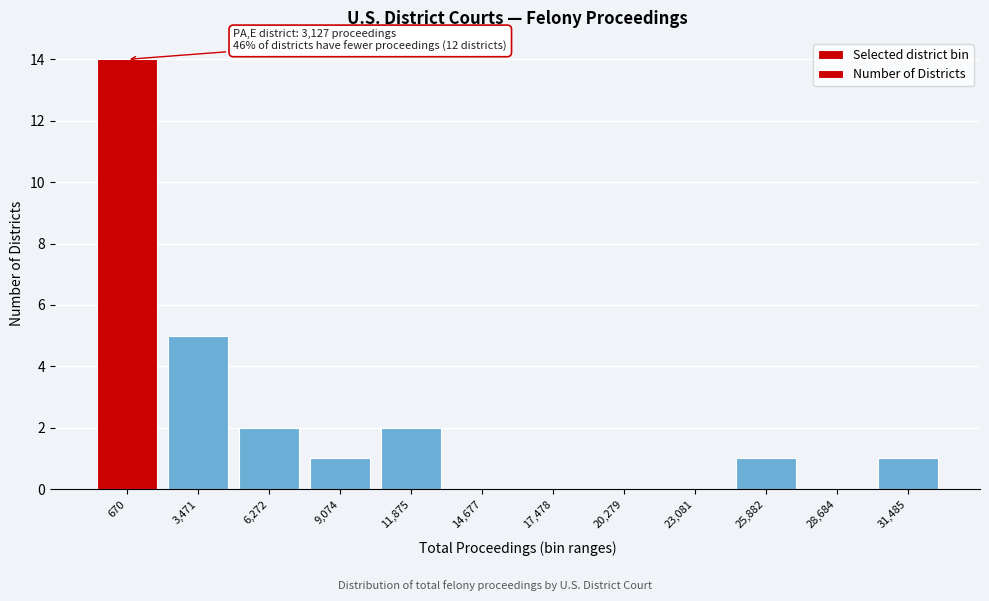

Reading left to right, extract all data points from this chart.

670=14	3,471=5	6,272=2	9,074=1	11,875=2	14,677=0	17,478=0	20,279=0	23,081=0	25,882=1	28,684=0	31,485=1